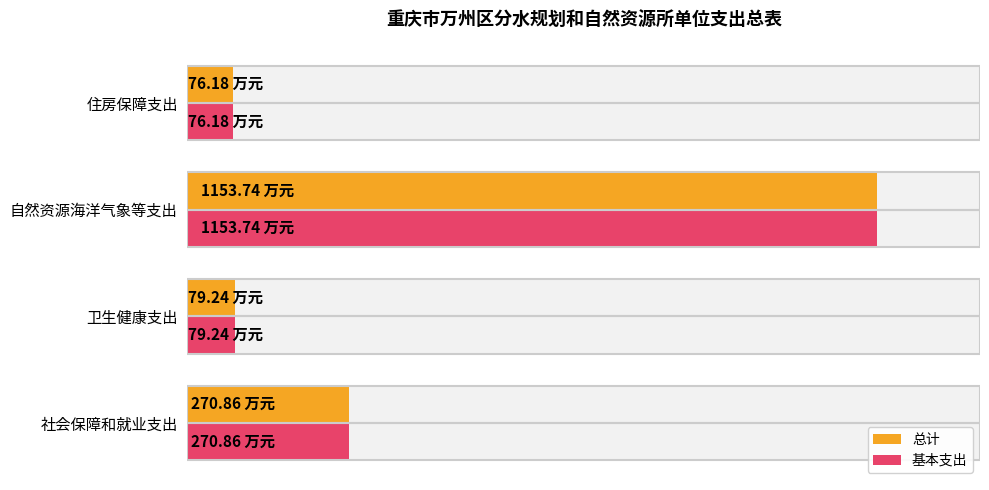

What are all the series names shown in the legend?

总计, 基本支出